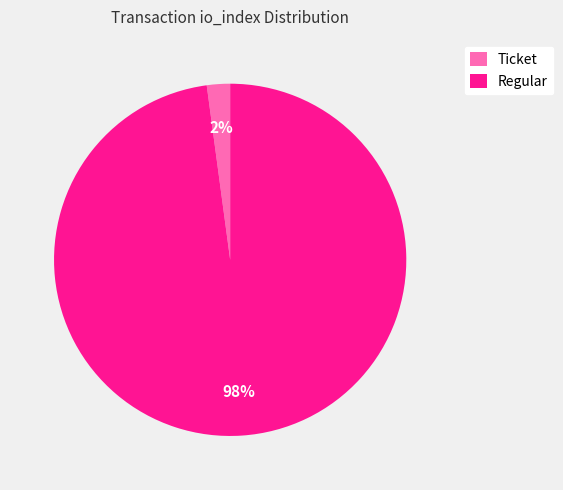

Which slice represents more than half of the pie?

Regular